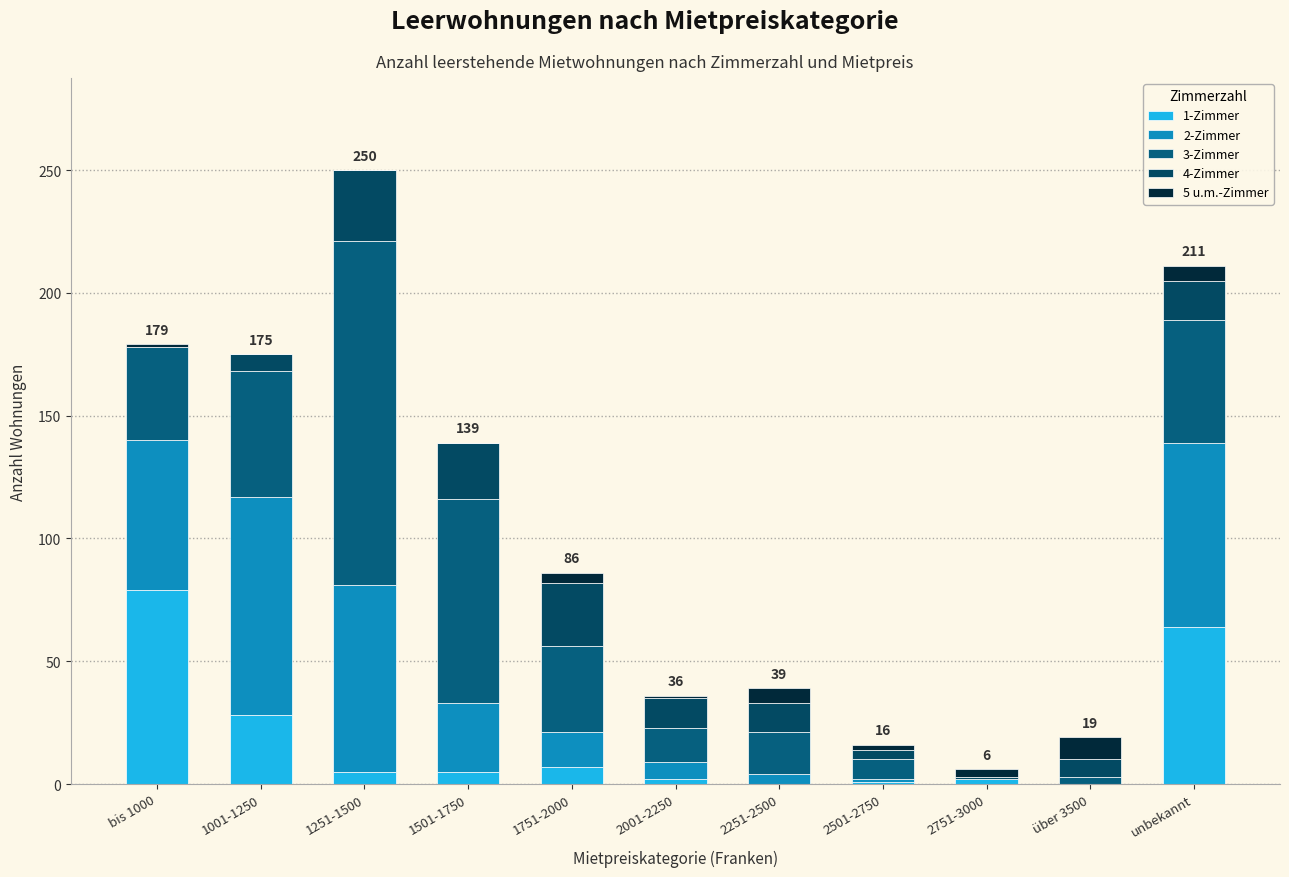

Does the chart contain stacked bars?

Yes